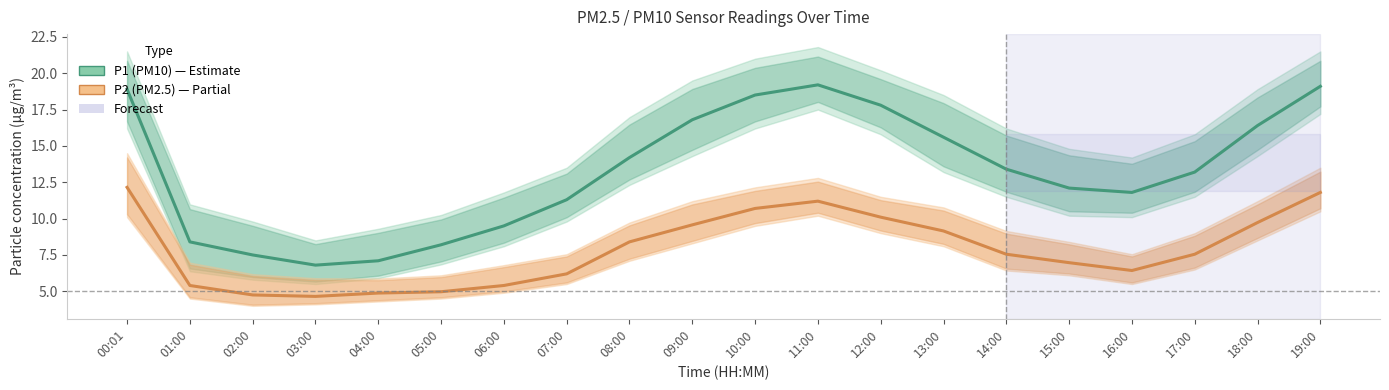

Is it true that P2 (PM2.5) equals 5.4 at 06:00?

True